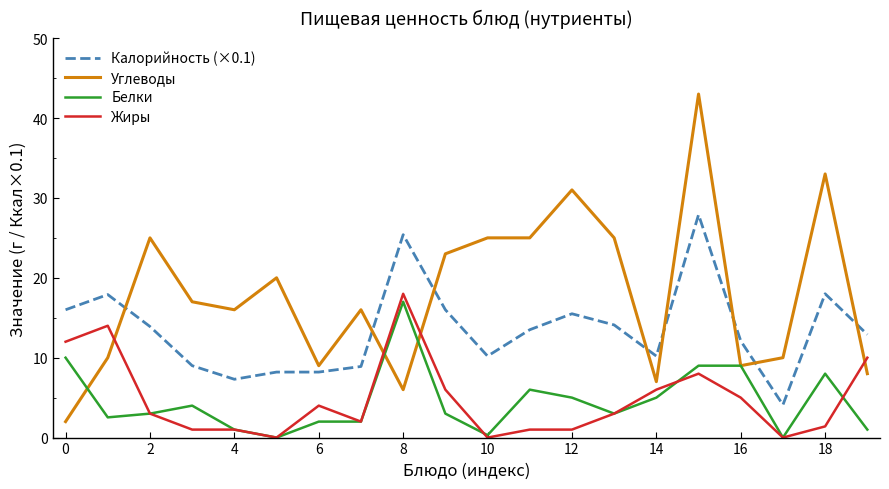

True or false: Жиры and Калорийность (×0.1) cross at least once.

False